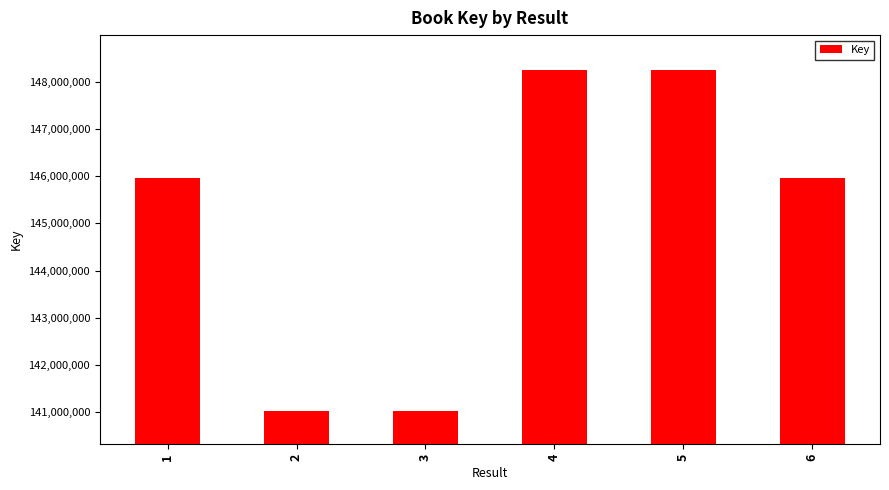

What is the sum of all values?

870470651